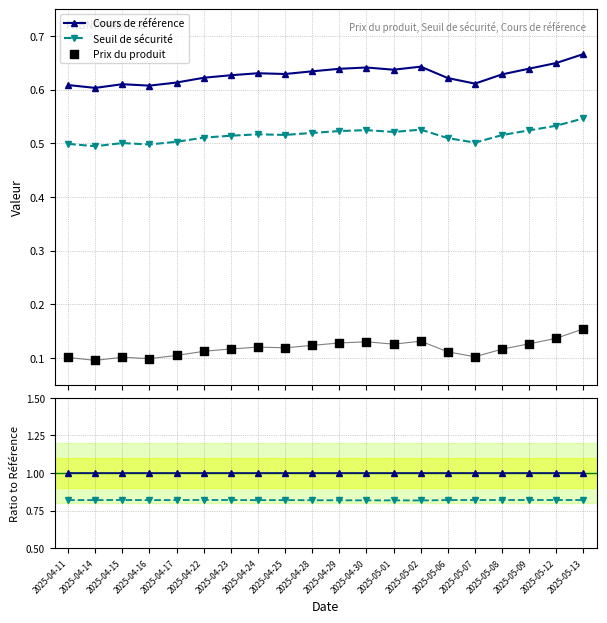

What is the total value across all series at 2025-04-24?

3.3